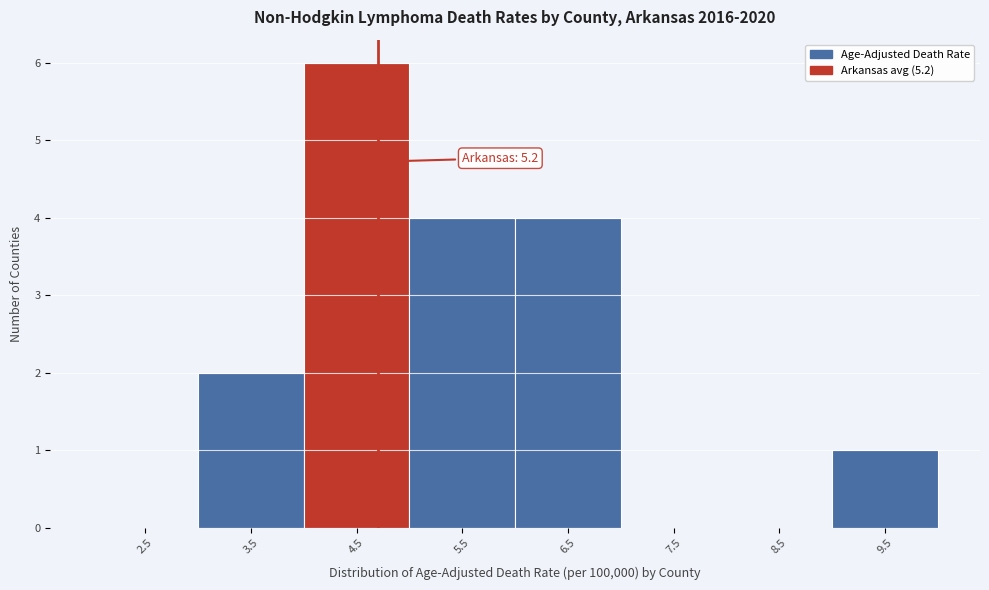

Reading right to left, extract all data points from this chart.

9.5=1	8.5=0	7.5=0	6.5=4	5.5=4	4.5=6	3.5=2	2.5=0